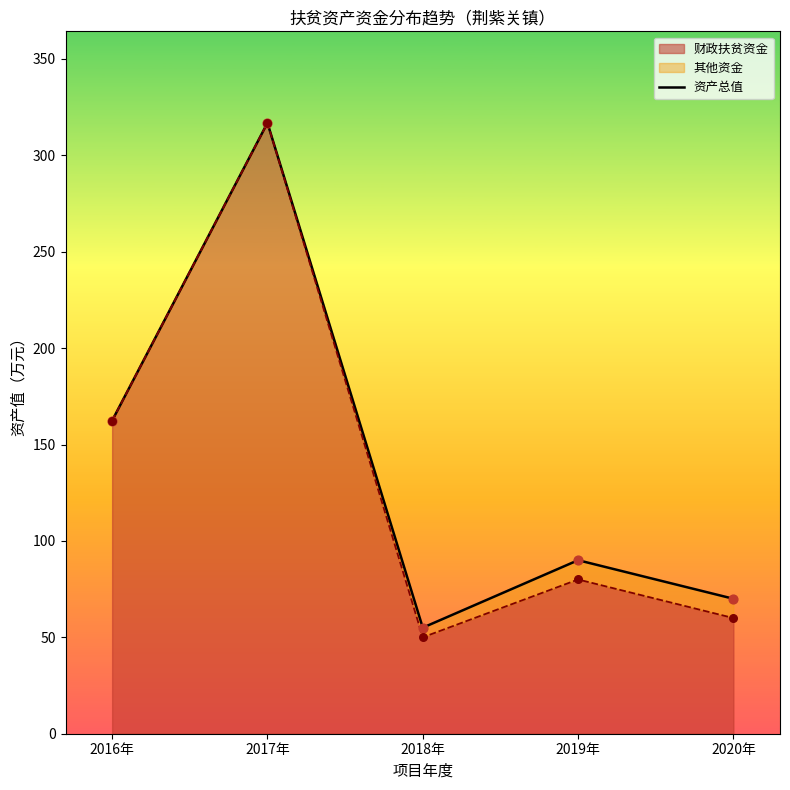

Between 2018年 and 2020年, which is larger?

2020年